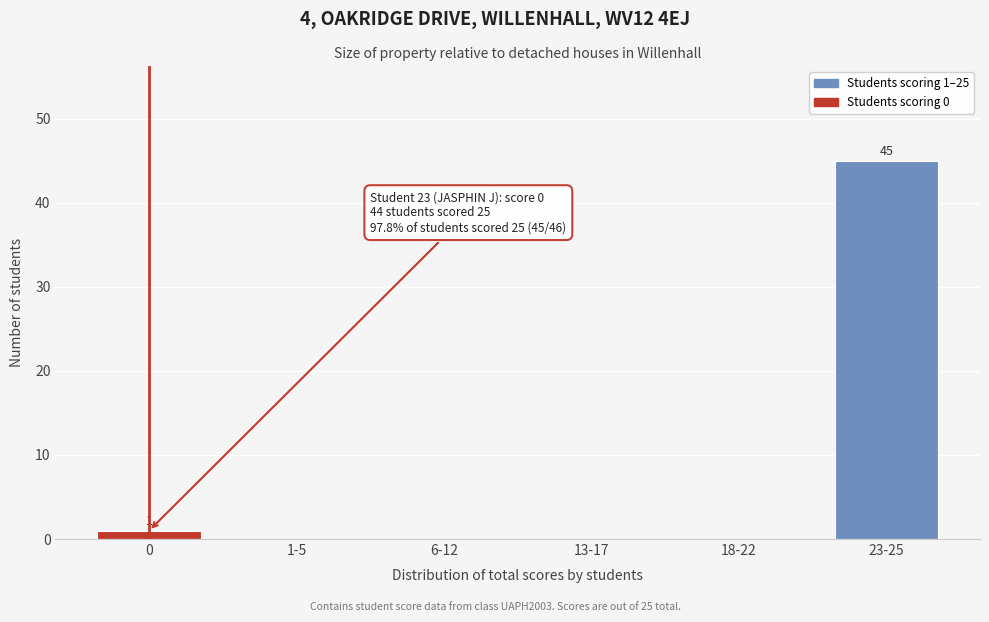

Reading right to left, list all the values displayed in this chart.

23-25=45	18-22=0	13-17=0	6-12=0	1-5=0	0=1